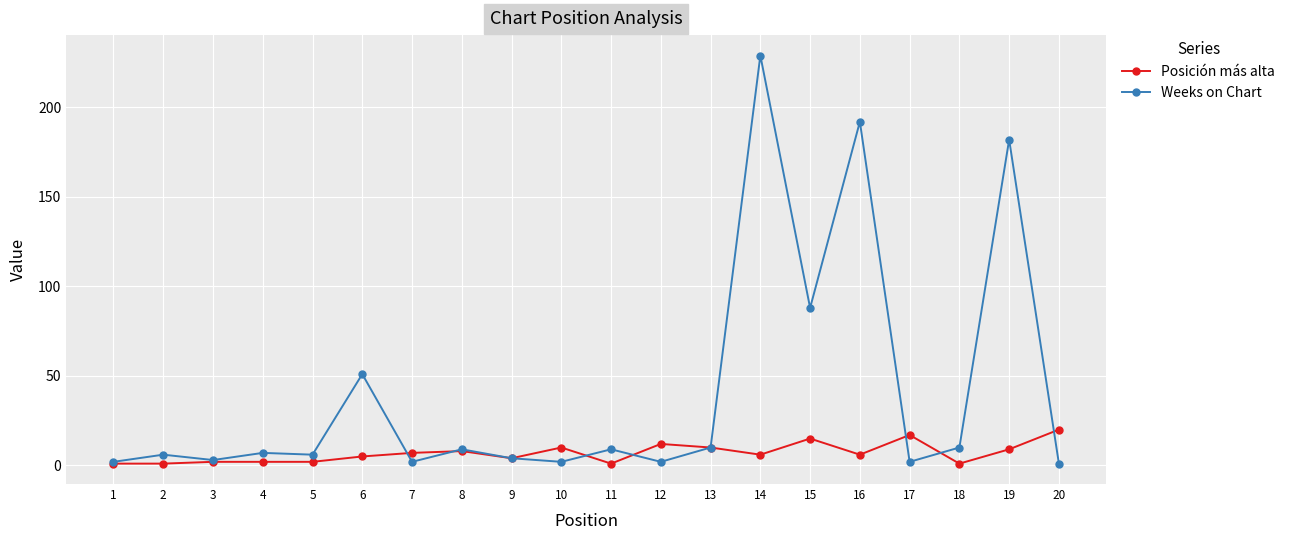

Rank the series by their maximum value, from highest to lowest.

Weeks on Chart, Posición más alta